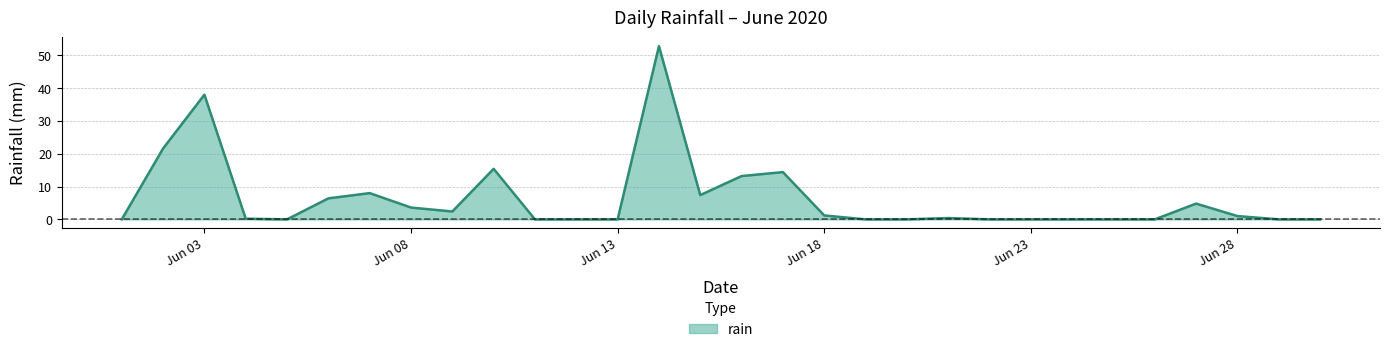

Does the chart display data point markers on the line(s)?

No